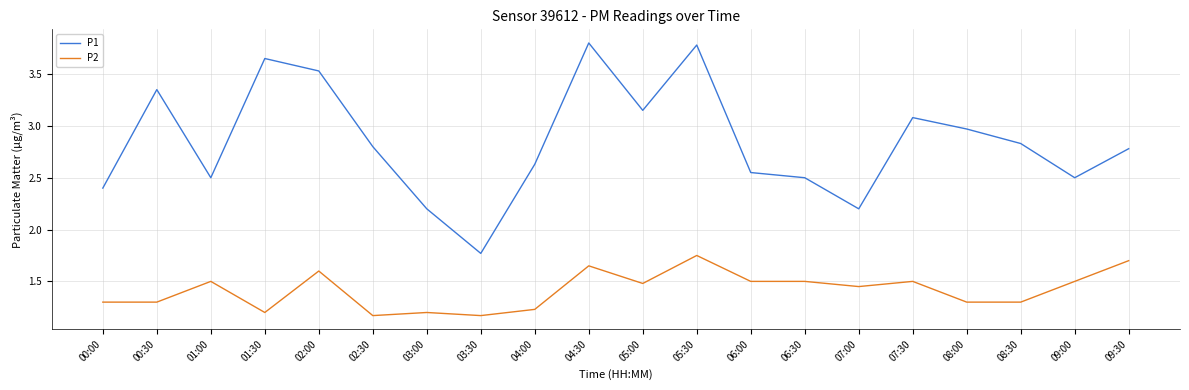

What is the difference between the maximum and minimum values in the P2 series?

0.6